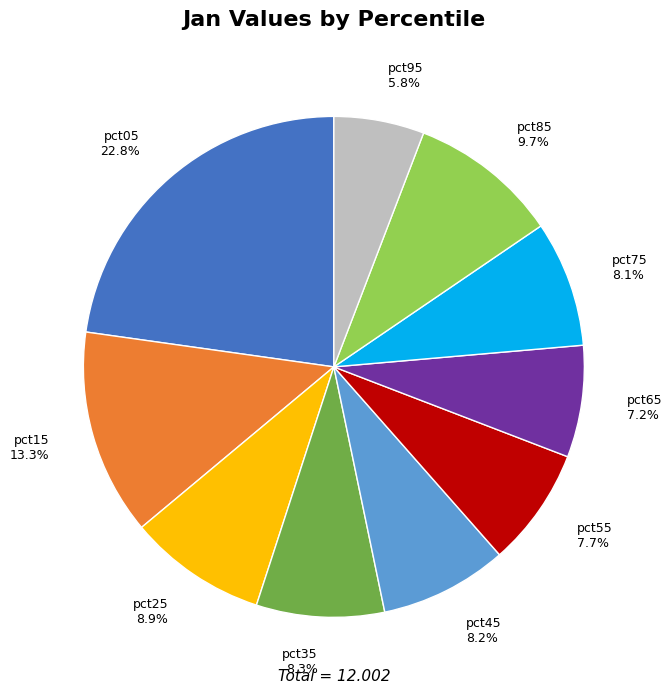

Between pct65 and pct25, which is larger?

pct25